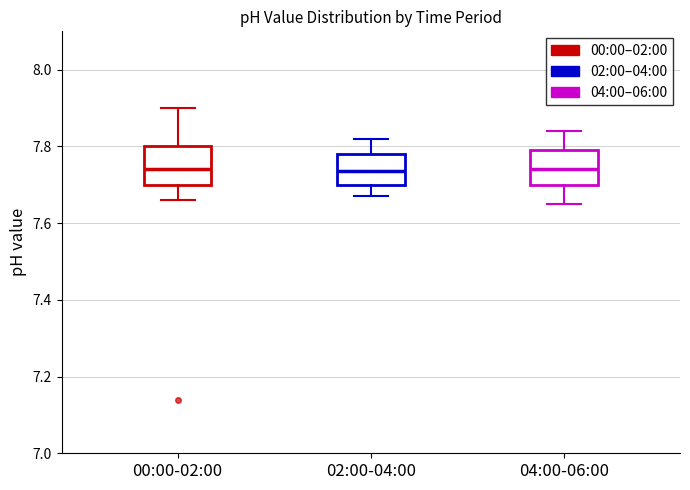

Reading left to right, transcribe this box plot: for each box, give where its median line is, the range the box spans, and where its two whiskers end, as read against the y-axis. The values are not printed on the chart, so give them approximately, as read against the axis.

00:00-02:00: median 7.74, box 7.70 to 7.80, whiskers 7.66 to 7.90
02:00-04:00: median 7.74, box 7.70 to 7.78, whiskers 7.68 to 7.82
04:00-06:00: median 7.74, box 7.70 to 7.80, whiskers 7.66 to 7.84